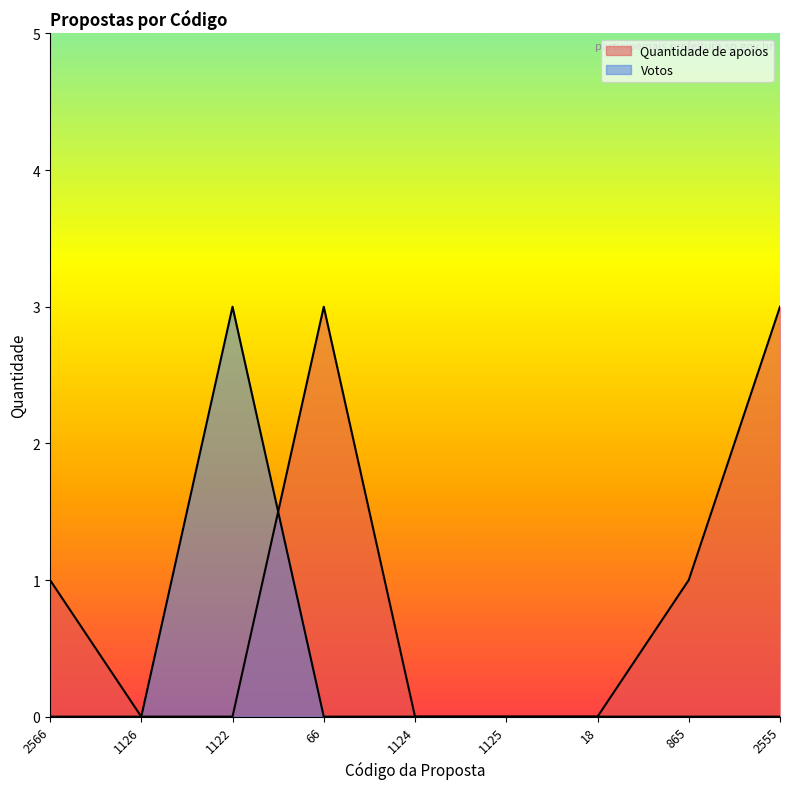

At which category does Votos reach its first local peak?

1122